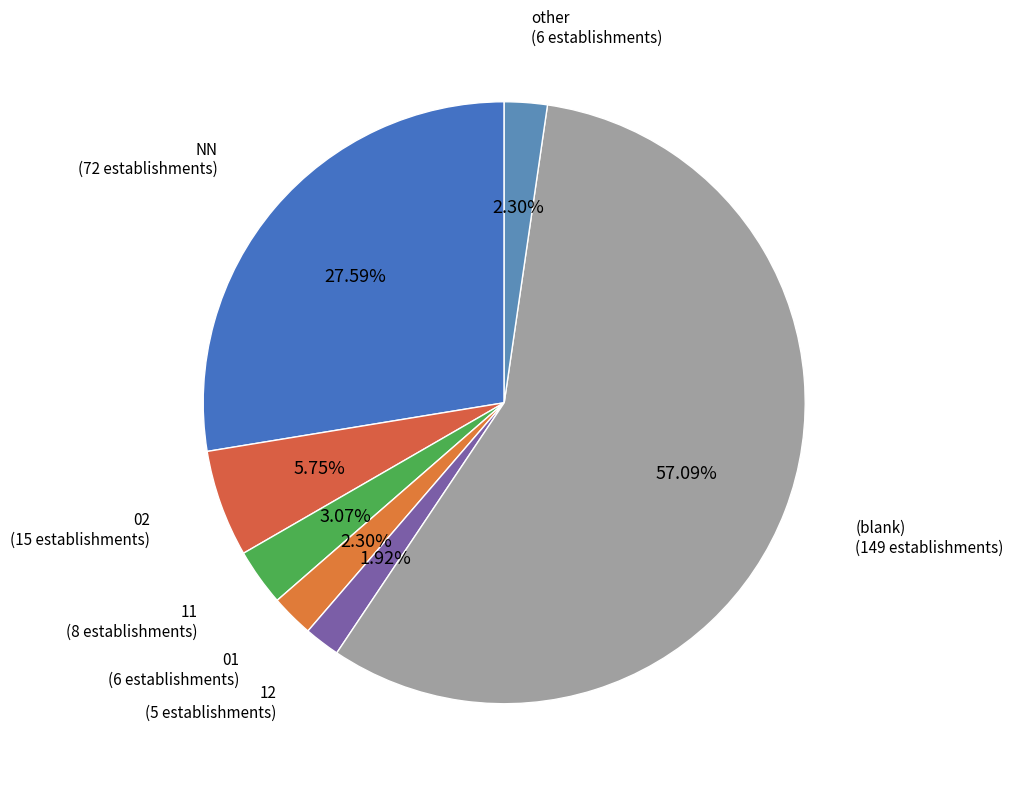

How many segments does this pie chart have?

7